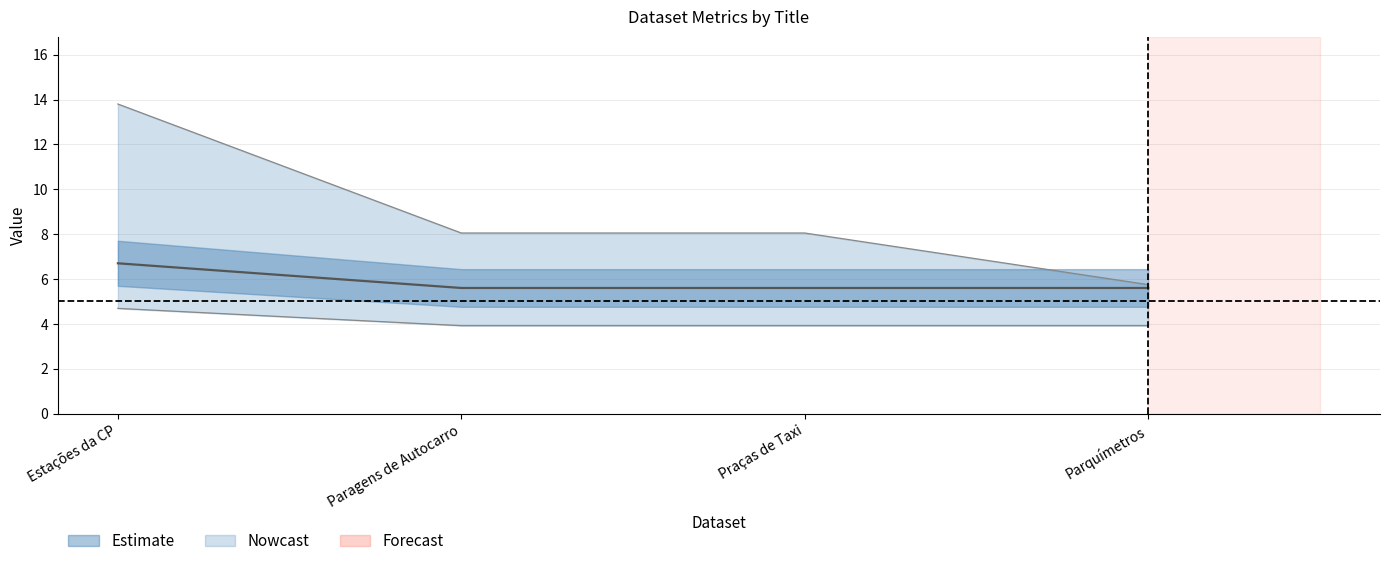

At which label does metric.views first exceed 7?

Estações da CP